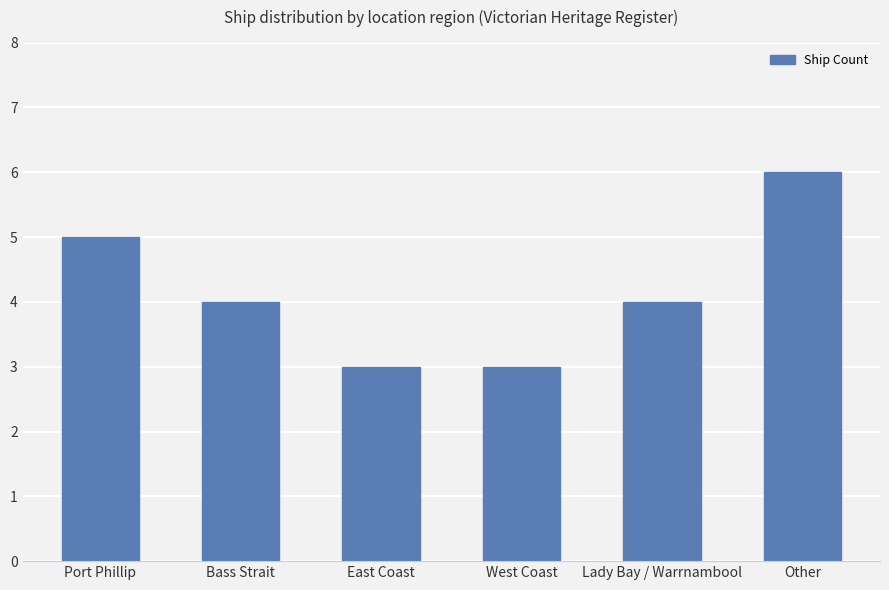

The chart shows a value of 4 at Bass Strait. True or false?

True